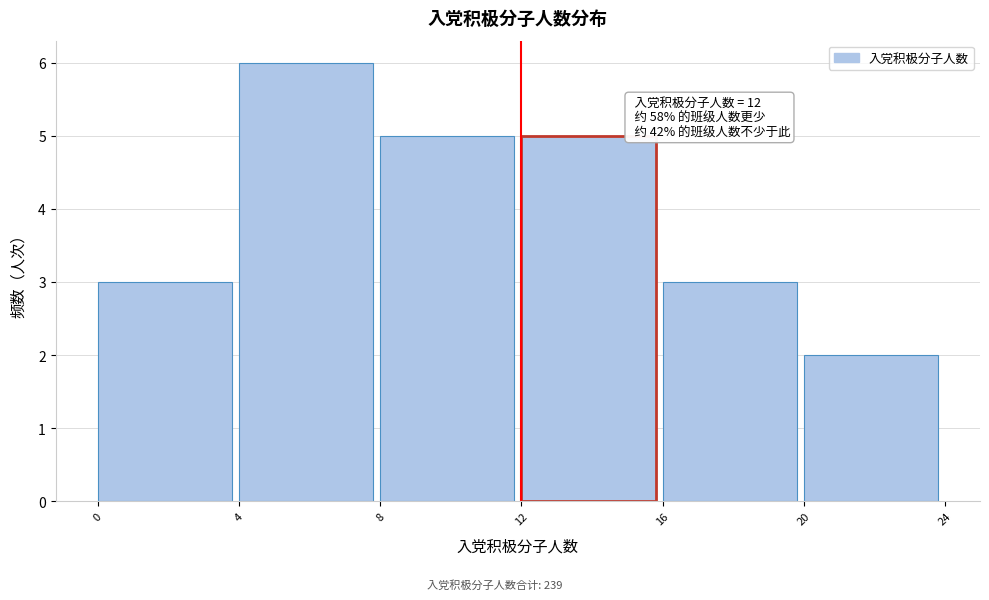

Over which range of the x-axis is the bar tallest?

4 to 8